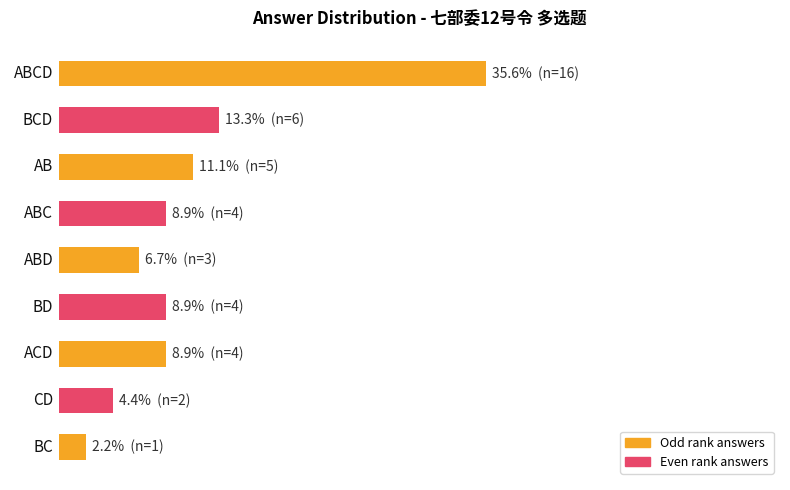

Are the bars horizontal?

Yes